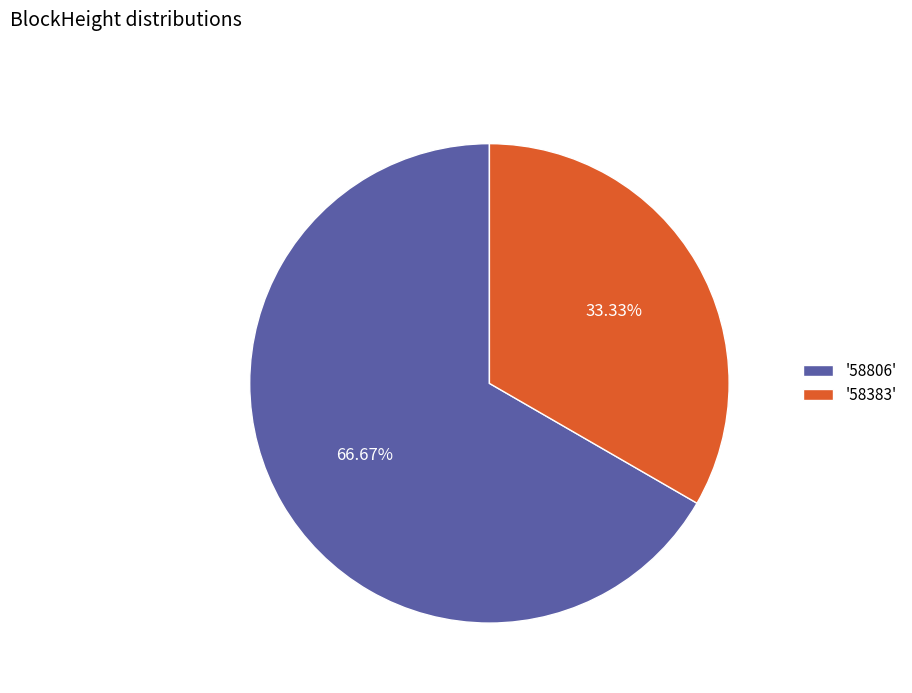

Count the number of slices in the pie.

2